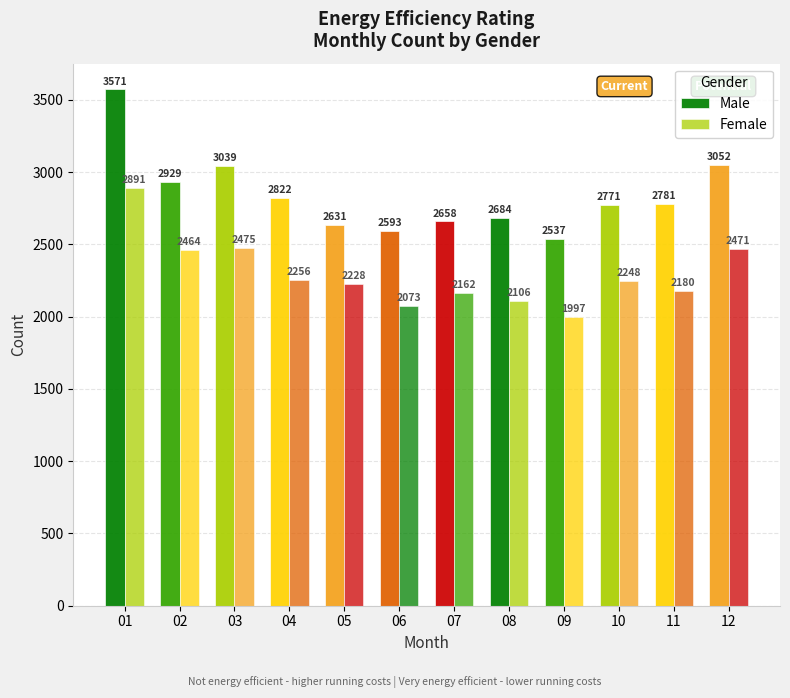

How many bars are there in total?

24